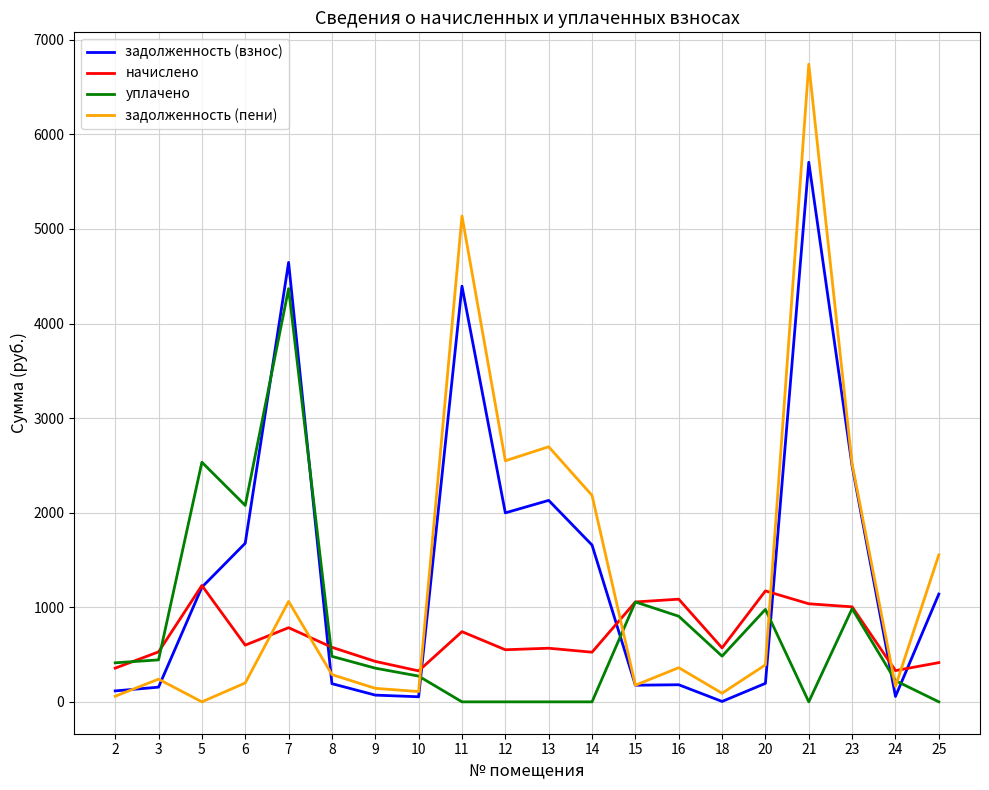

Which series has the widest spread of values?

задолженность (пени)